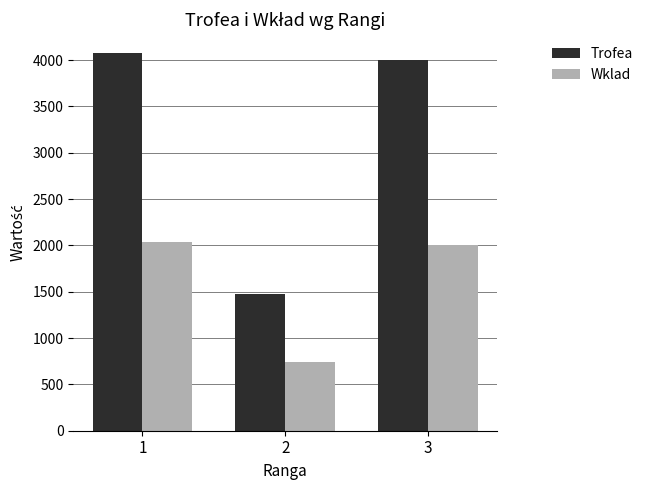

What is the maximum value for Trofea?

4075